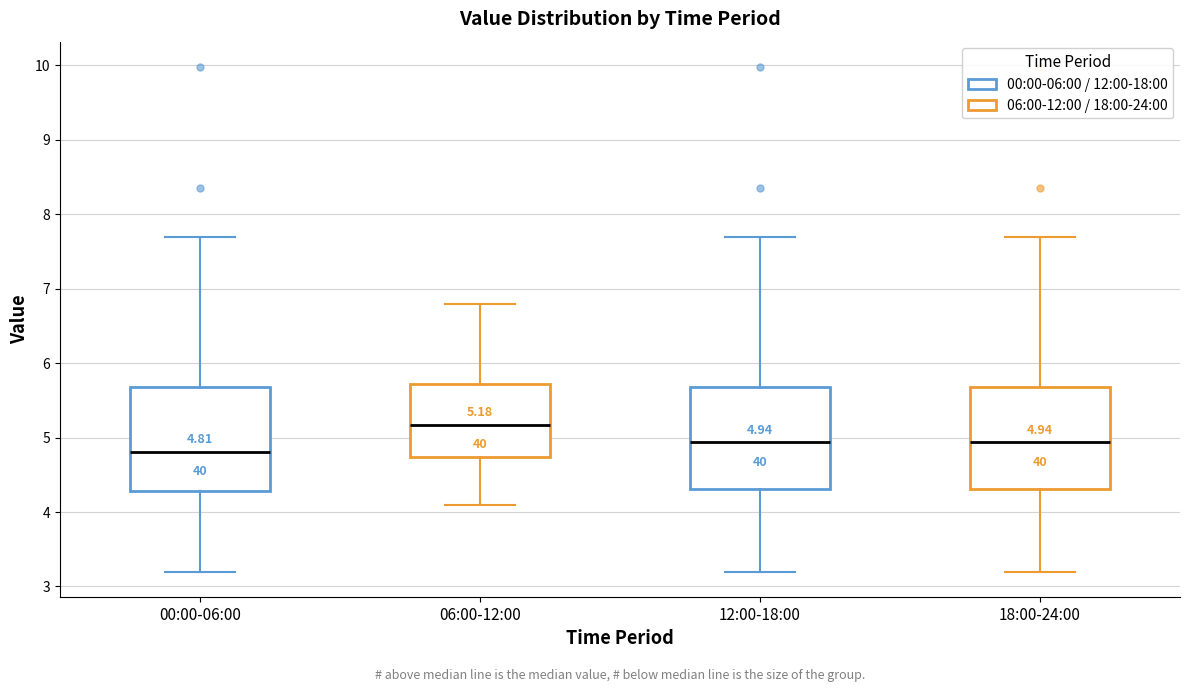

Which box has the highest median line?

06:00-12:00